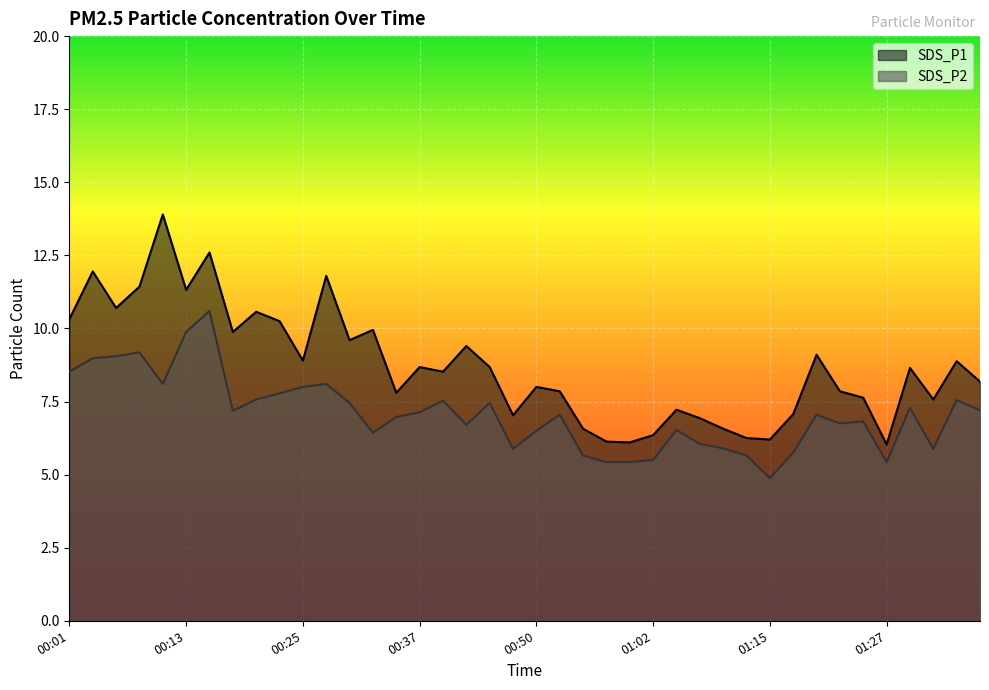

Which category has the highest value across all series?

00:11